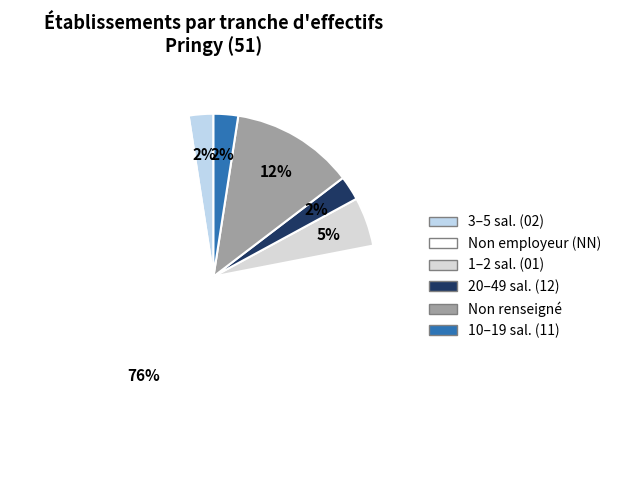

How many segments does this pie chart have?

6